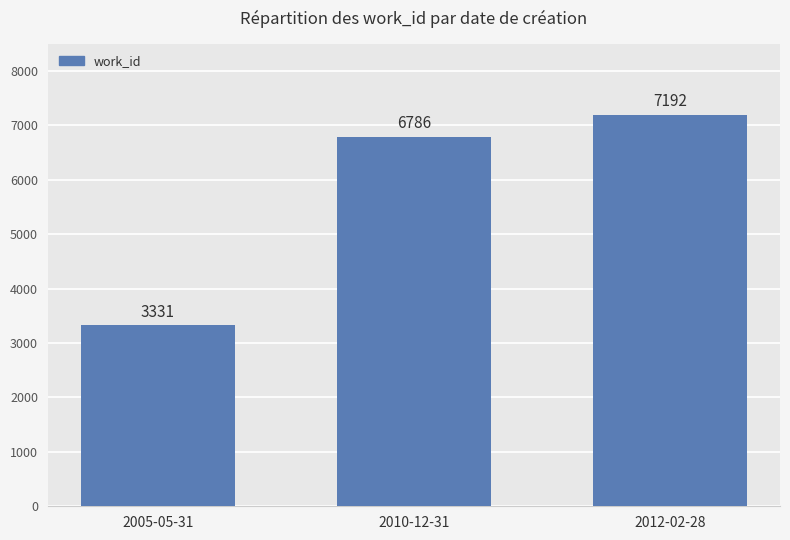

The value at 2005-05-31 is 3331. True or false?

True